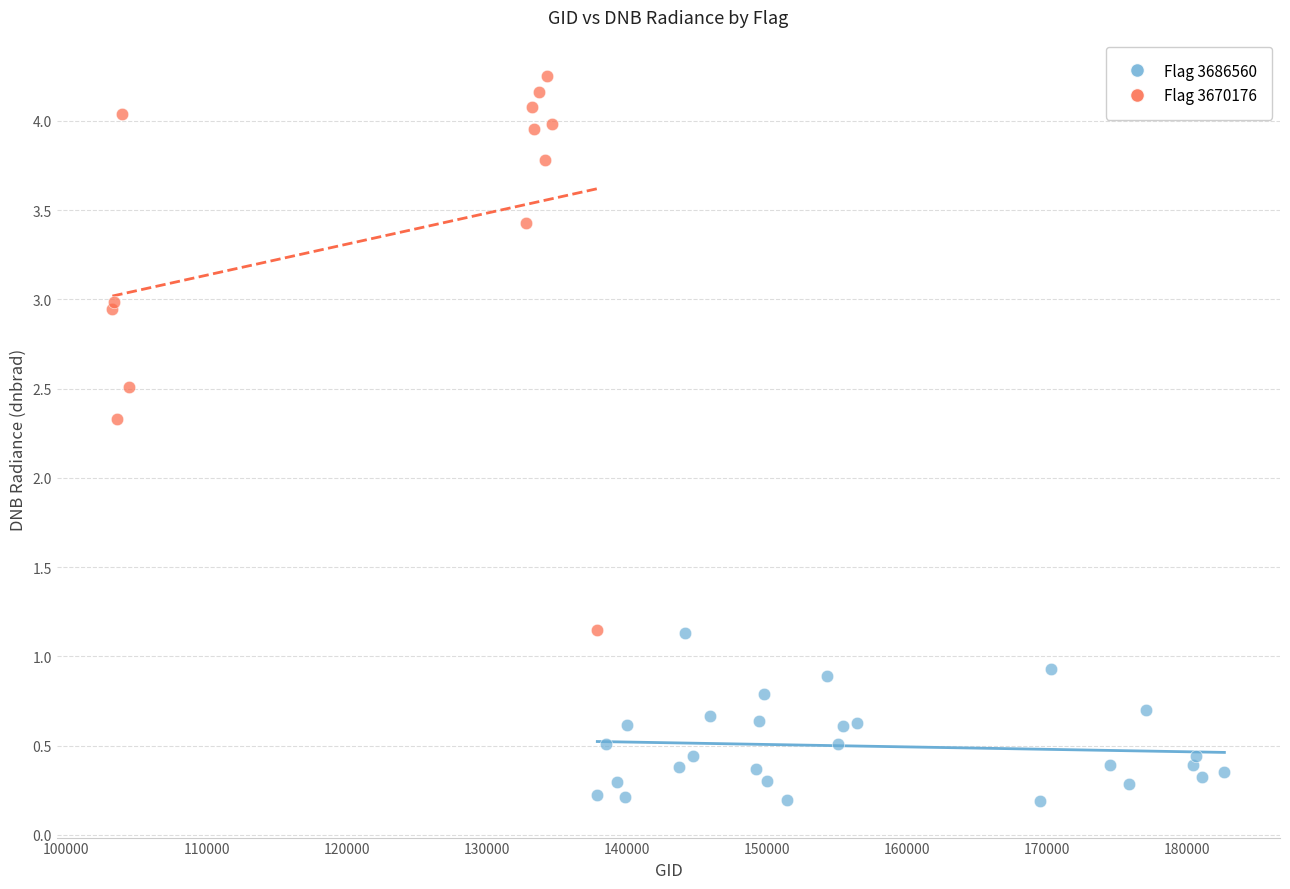

Which series has the largest Y range (max minus min)?

Flag 3670176